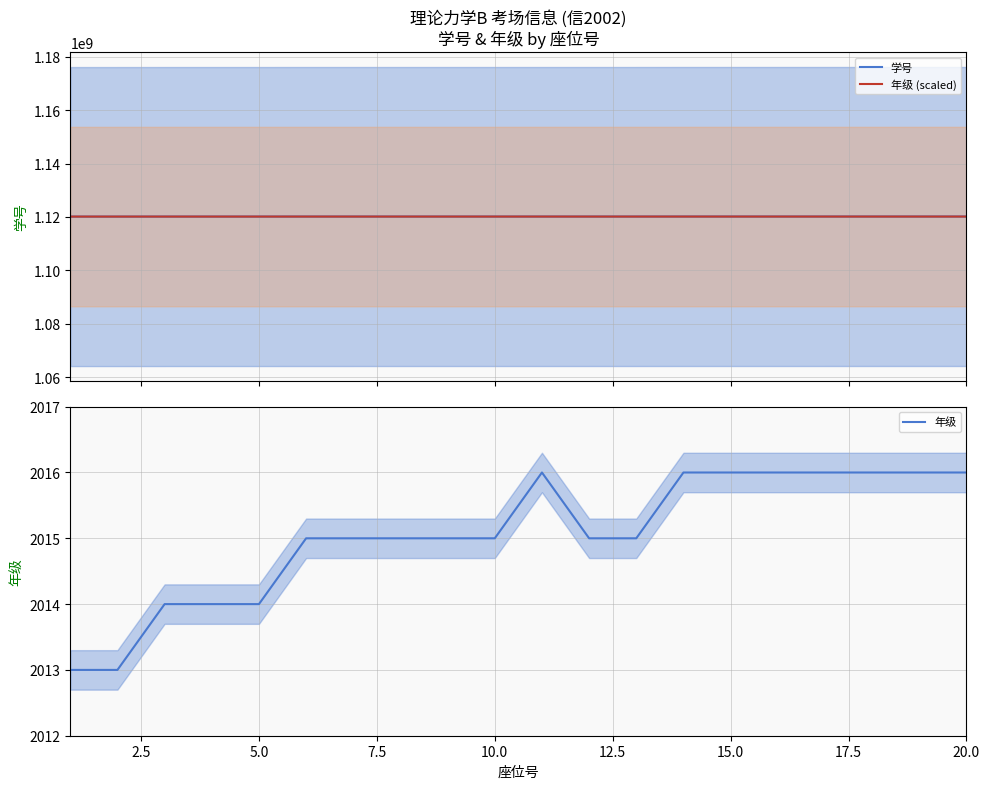

What is the minimum value for 年级 (scaled)?

1120130422